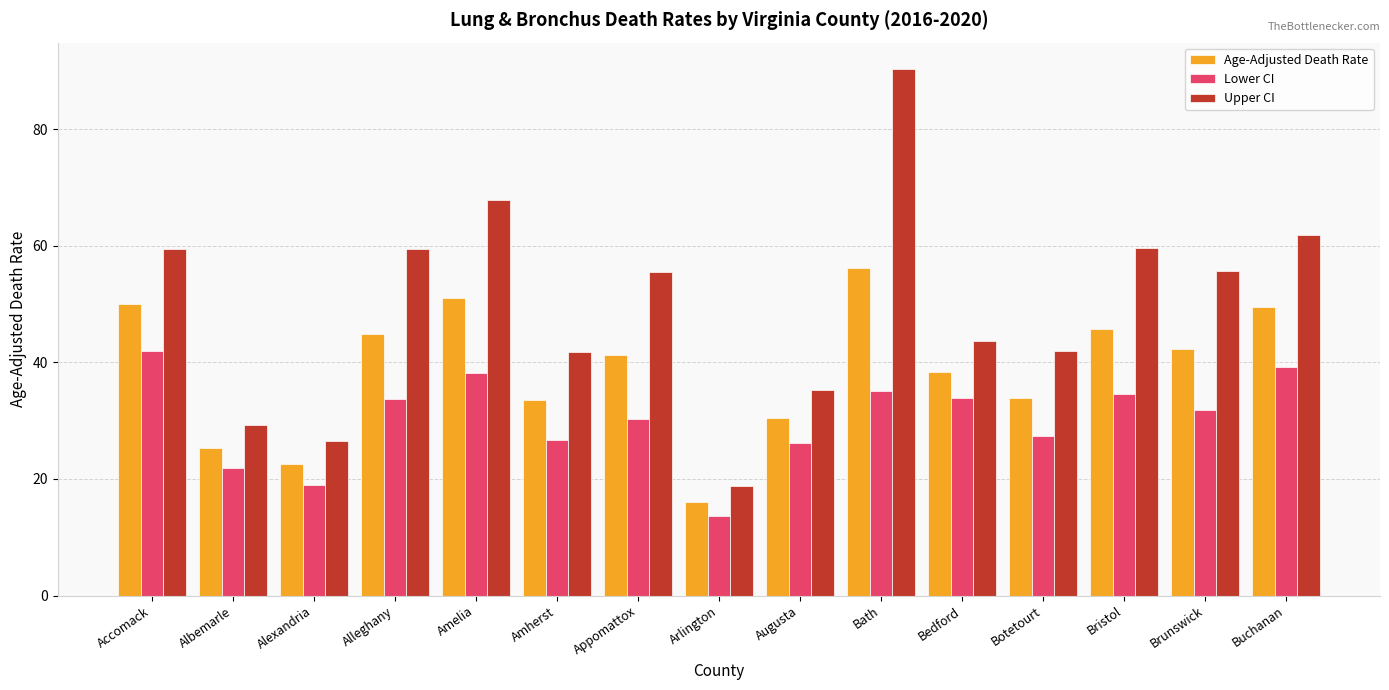

Are the bars horizontal?

No